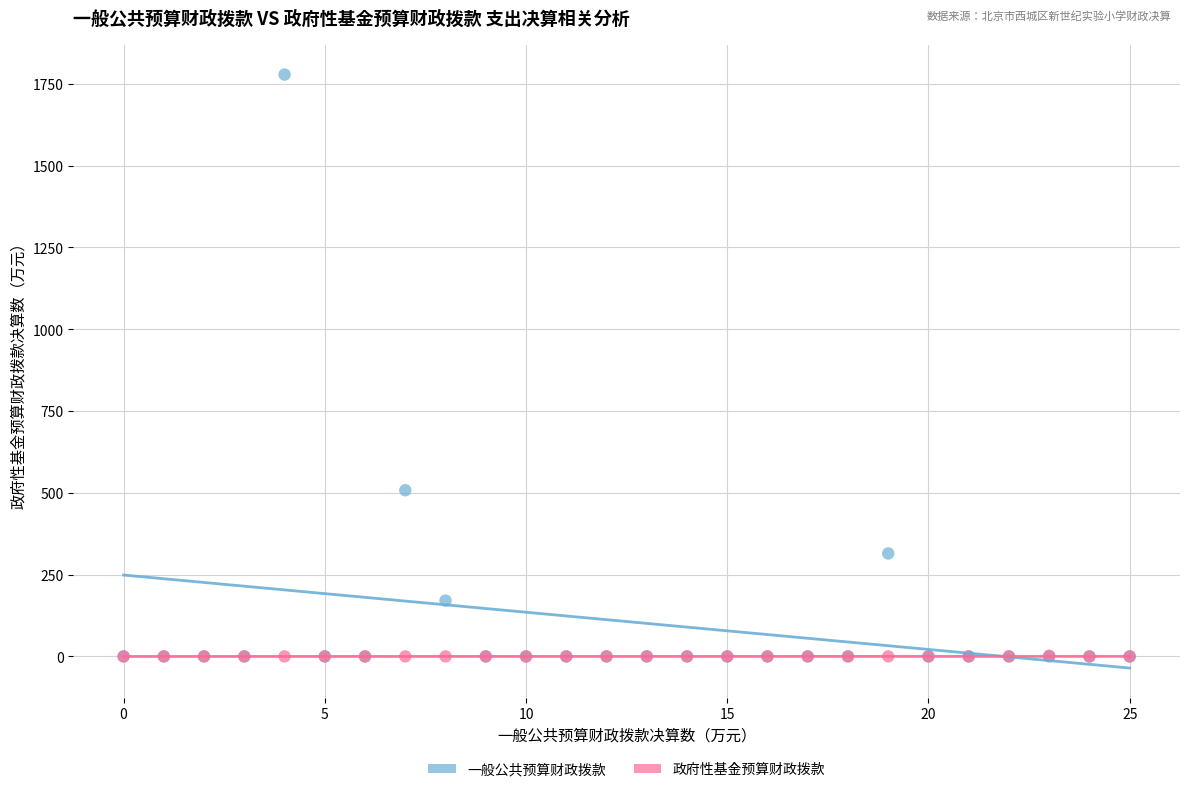

Which series contains the highest Y value?

一般公共预算财政拨款